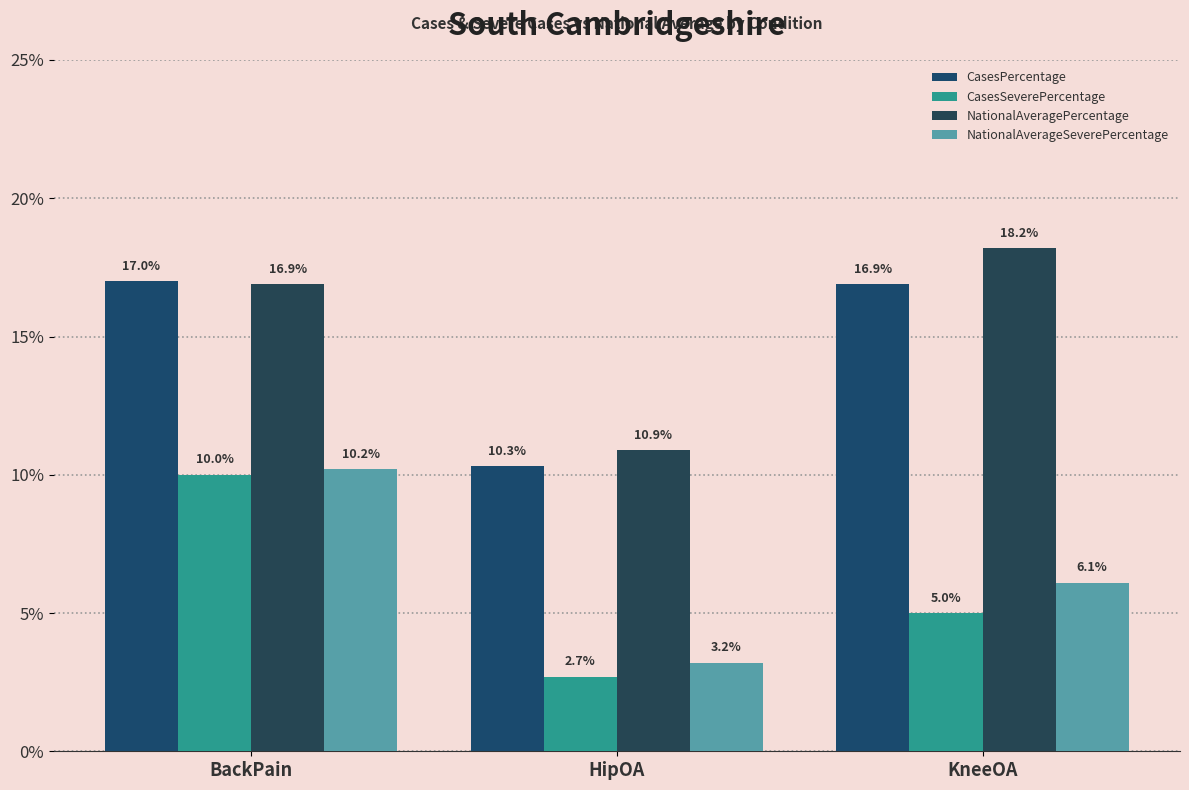

What is the difference between the maximum and second lowest values in the CasesSeverePercentage series?

5.0